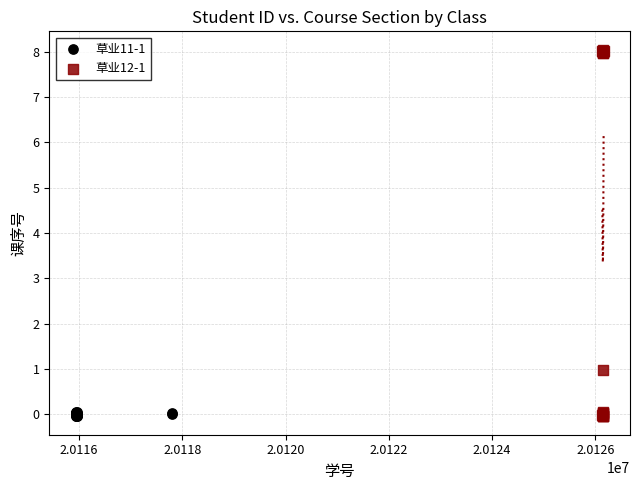

Which series contains the highest Y value?

草业12-1